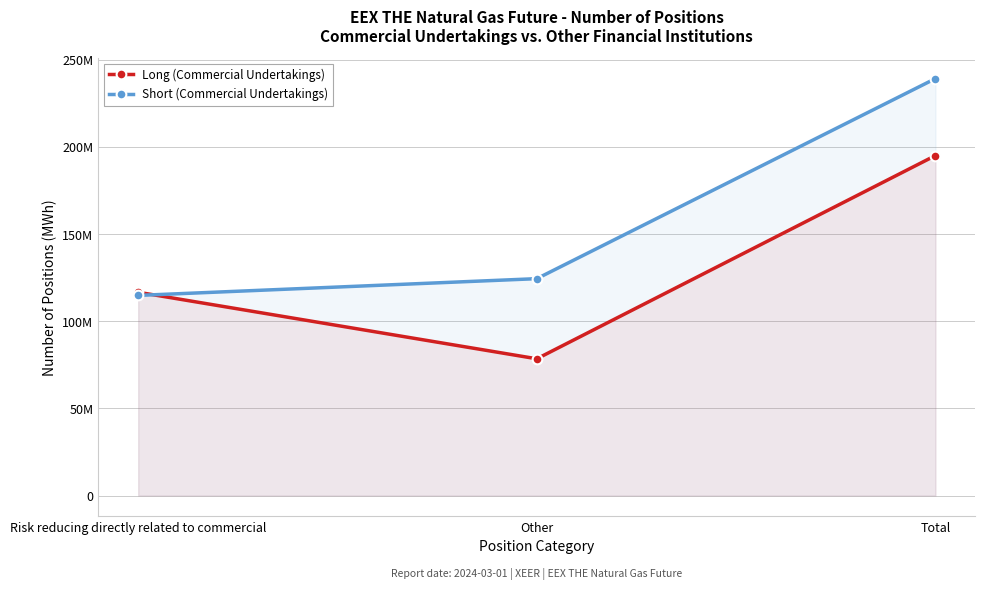

Is it true that Long (Commercial Undertakings) equals 84503479 at Total?

False